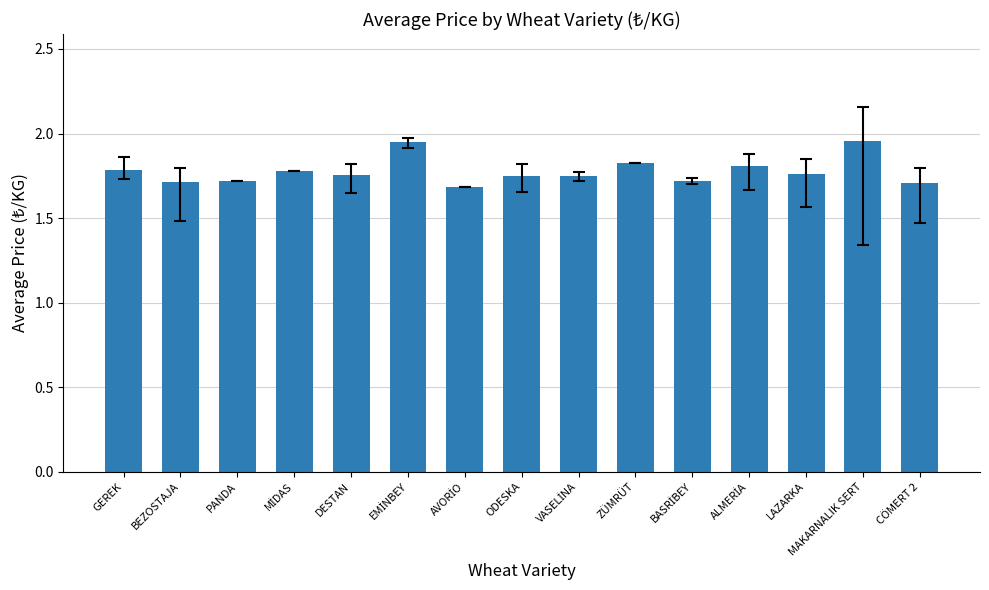

What is the difference between the maximum and minimum values?

0.3